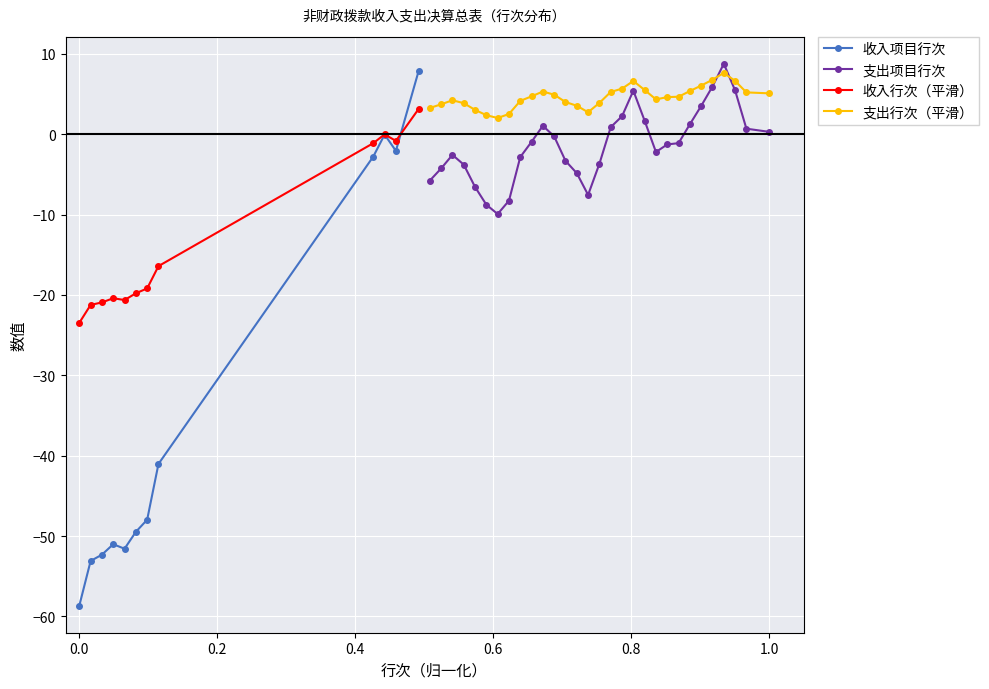

How many categories are shown in the chart?

12